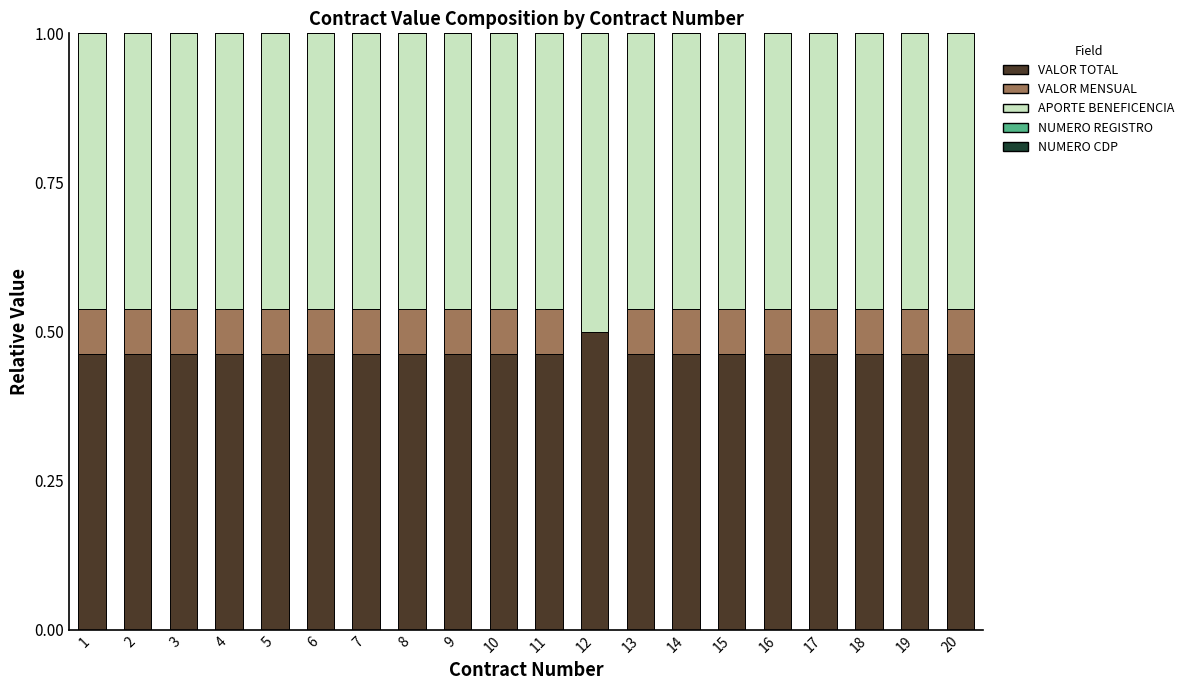

How many distinct data groups are displayed?

5